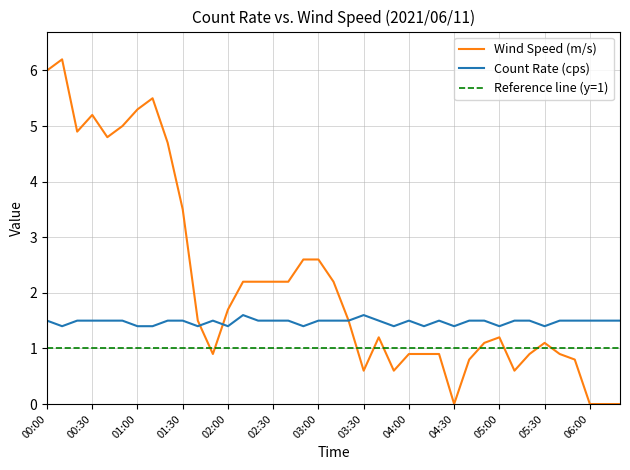

What is the value of the Wind Speed (m/s) point at the 31st from the left?

1.2